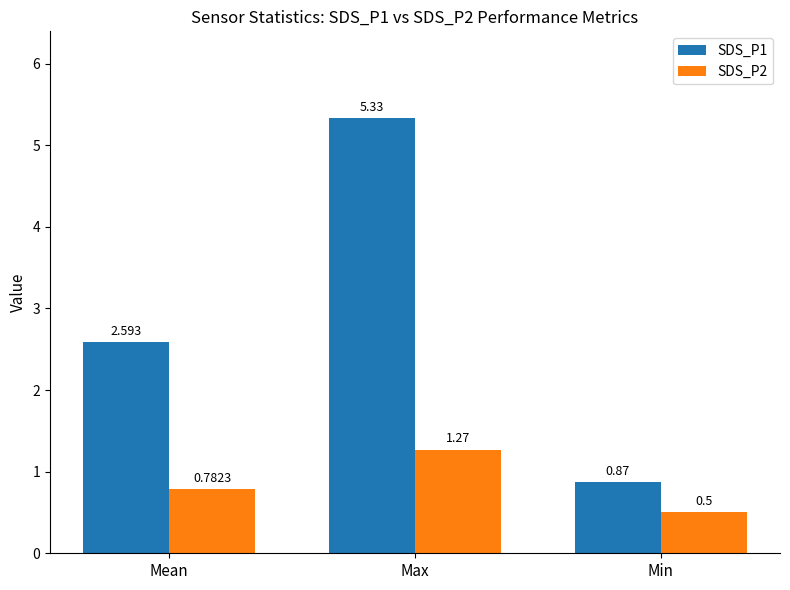

Which category has the lowest value in the SDS_P2 series?

Min